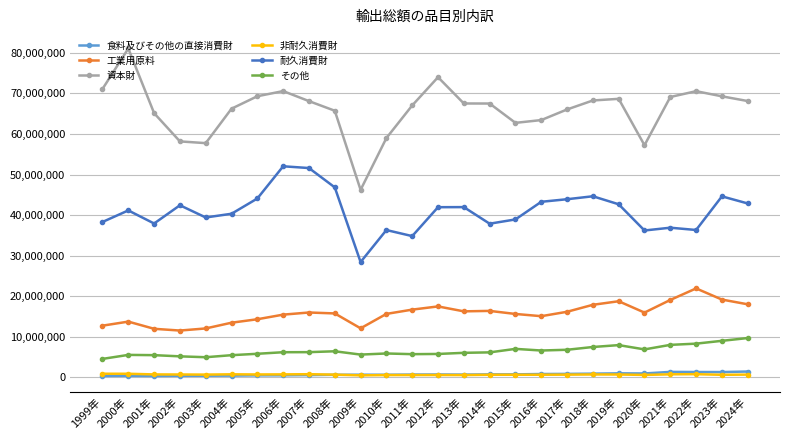

What is the label of the 20th point from the right?

2005年